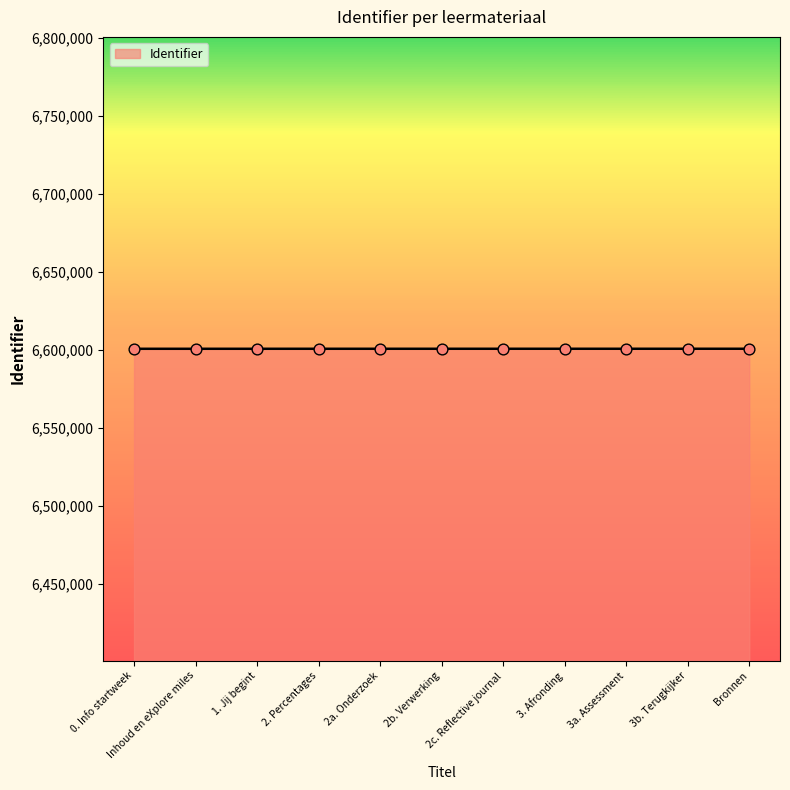

What is the ratio of the value at 3b. Terugkijker to the value at 3a. Assessment?

1.0